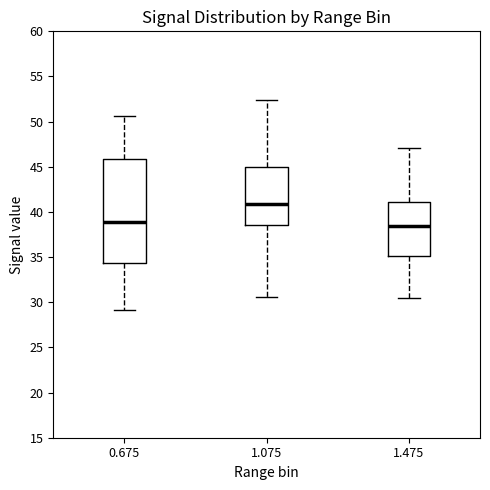

Comparing the boxes themselves (not the whiskers), which one is the tallest?

0.675